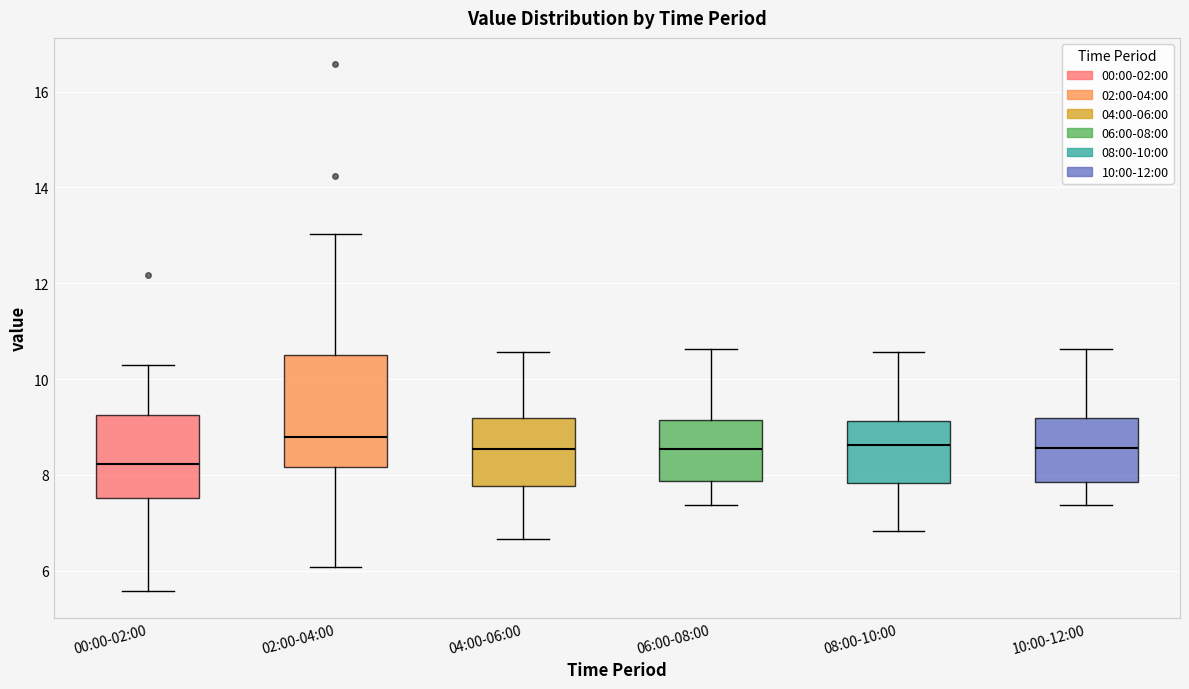

Reading left to right, read every box against the y-axis: the position of its median line, the range the box covers, and the ends of its whiskers. The values are not printed on the chart, so give them approximately, as read against the axis.

00:00-02:00: median 8.2, box 7.6 to 9.2, whiskers 5.6 to 10.4
02:00-04:00: median 8.8, box 8.2 to 10.6, whiskers 6.0 to 13.0
04:00-06:00: median 8.6, box 7.8 to 9.2, whiskers 6.6 to 10.6
06:00-08:00: median 8.6, box 7.8 to 9.2, whiskers 7.4 to 10.6
08:00-10:00: median 8.6, box 7.8 to 9.2, whiskers 6.8 to 10.6
10:00-12:00: median 8.6, box 7.8 to 9.2, whiskers 7.4 to 10.6